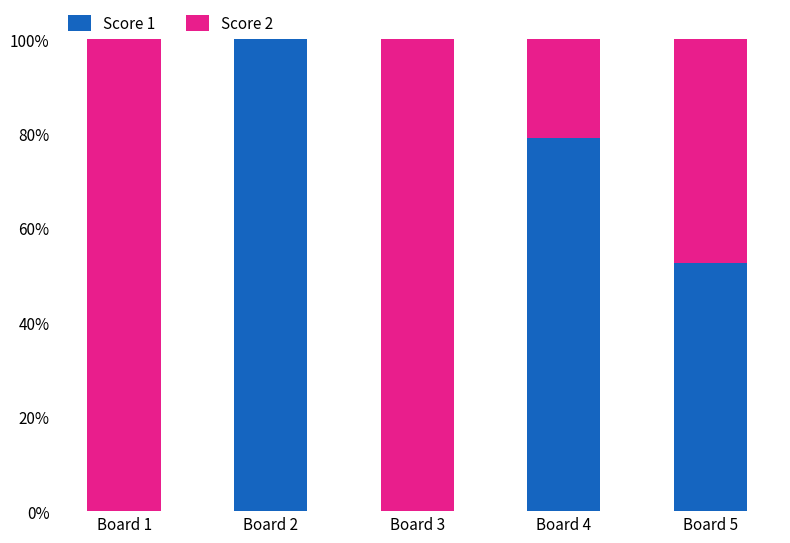

What is the total value across all series at Board 4?

100.0